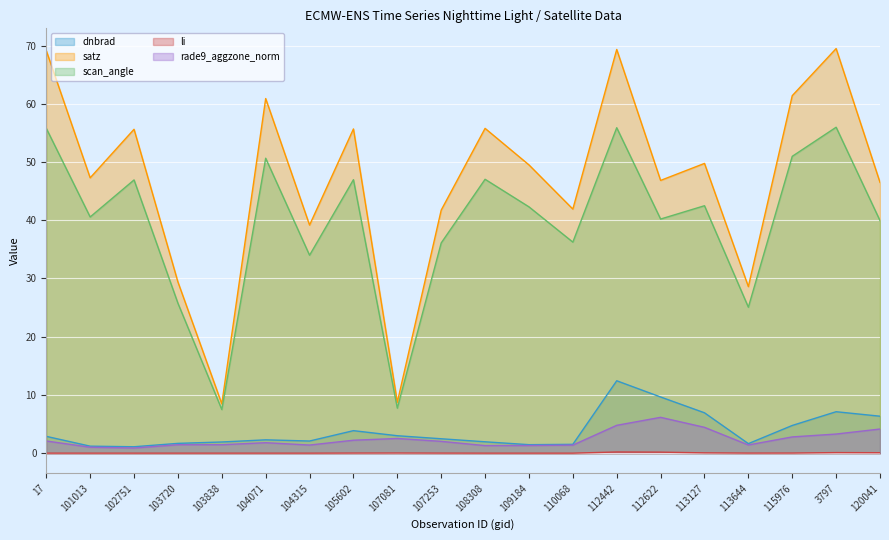

Where is satz nearest to the value 38?

104315